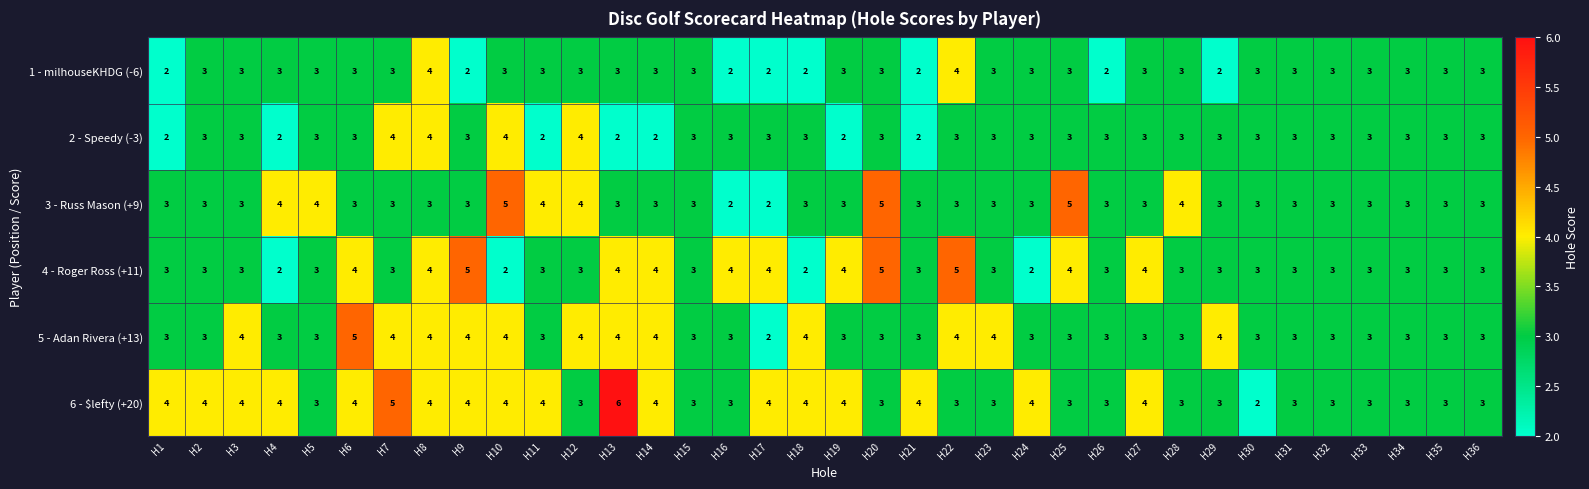

Between H9 and H11, which series saw the biggest shift?

4 - Roger Ross (+11)